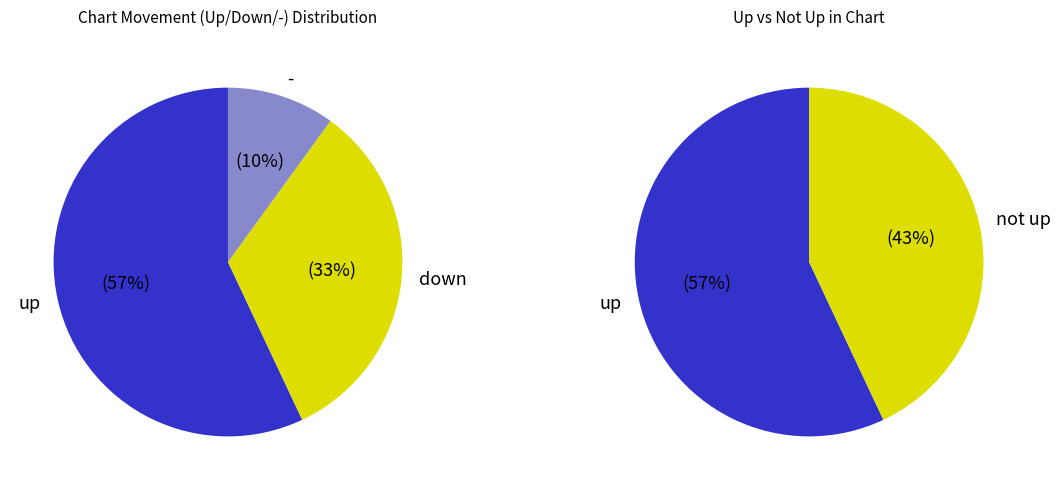

To the nearest percent, what percentage of the pie is up?

57%